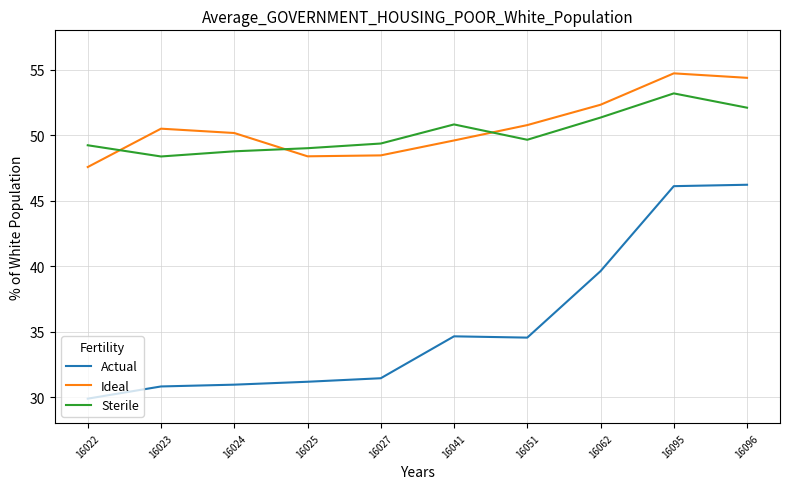

Is it true that Sterile equals 24.3 at 16024?

False